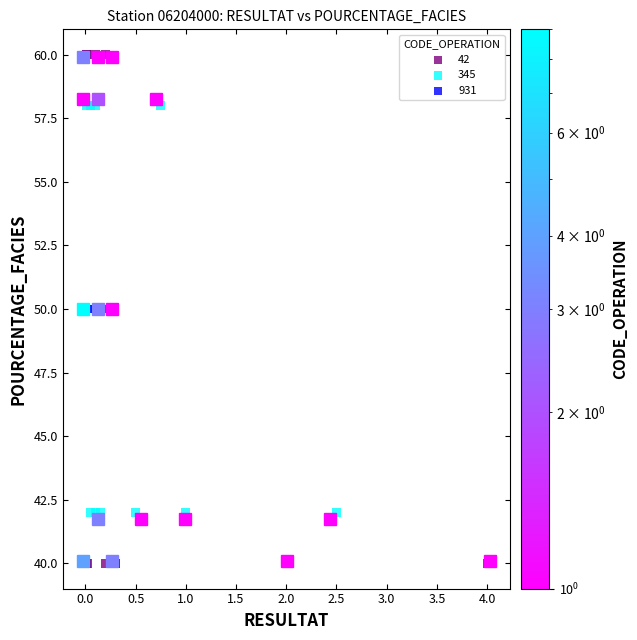

Which series reaches the maximum Y coordinate?

42